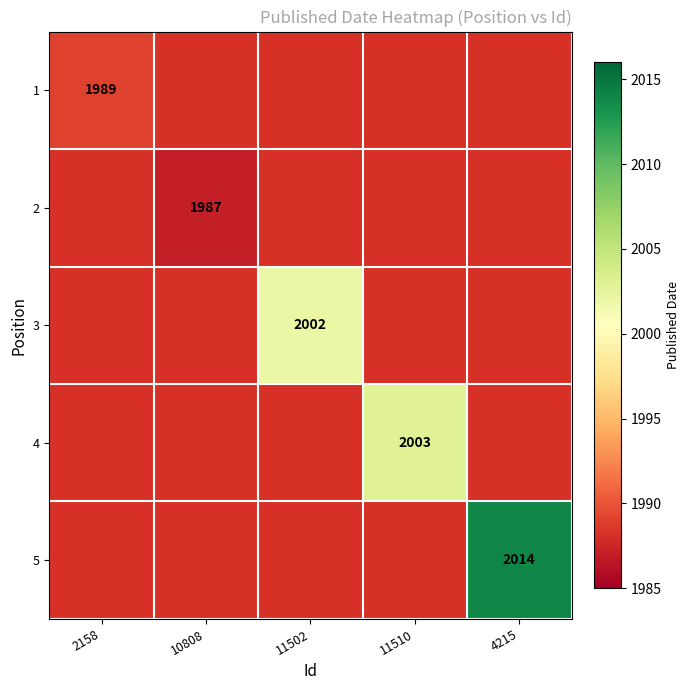

The value of 1 at 2158 is 1989. True or false?

True